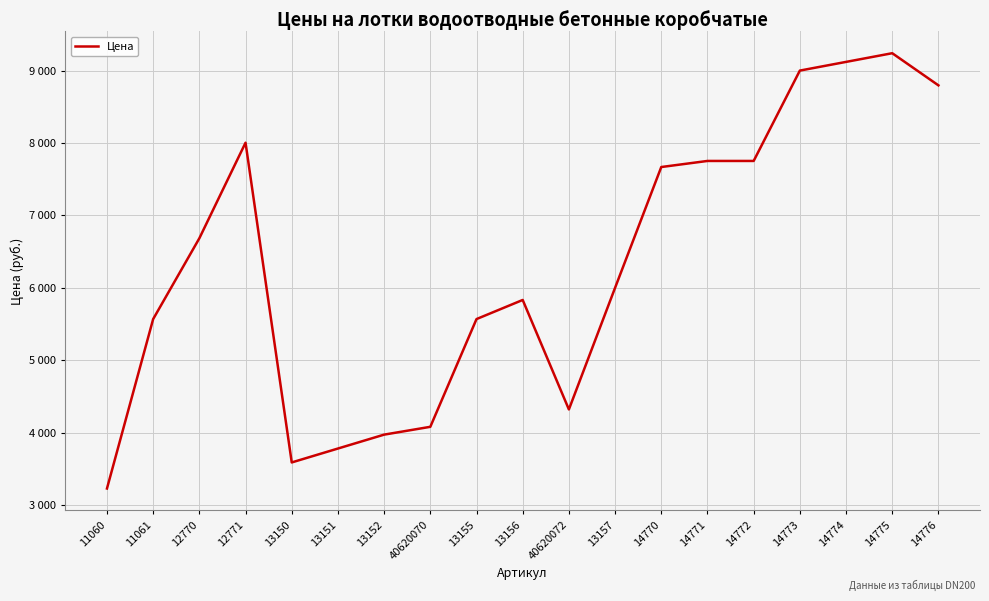

Does the chart have visible grid lines?

Yes